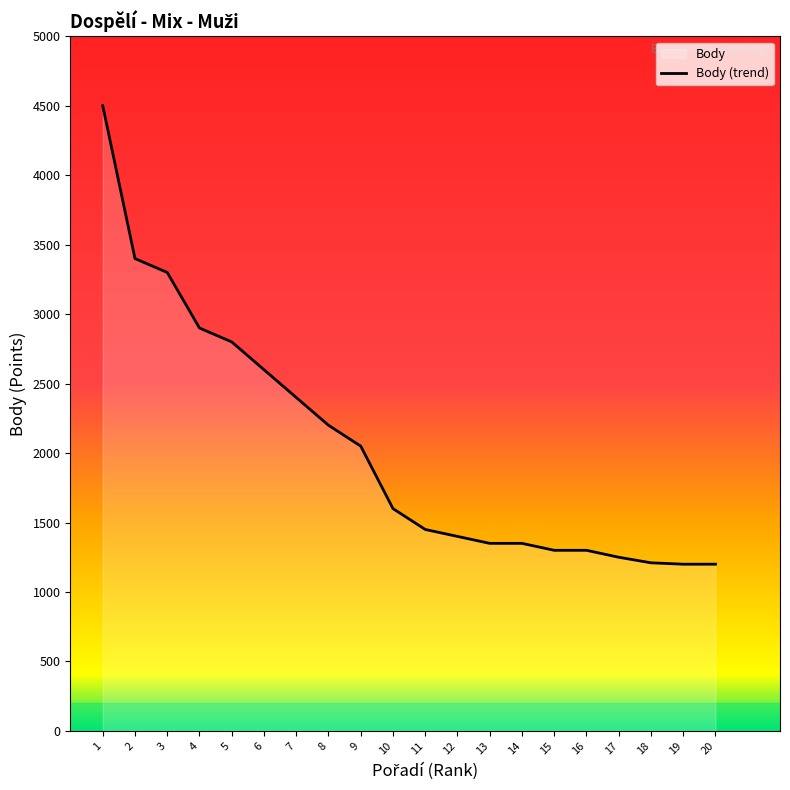

Is it true that the value at 15 is 1300?

True